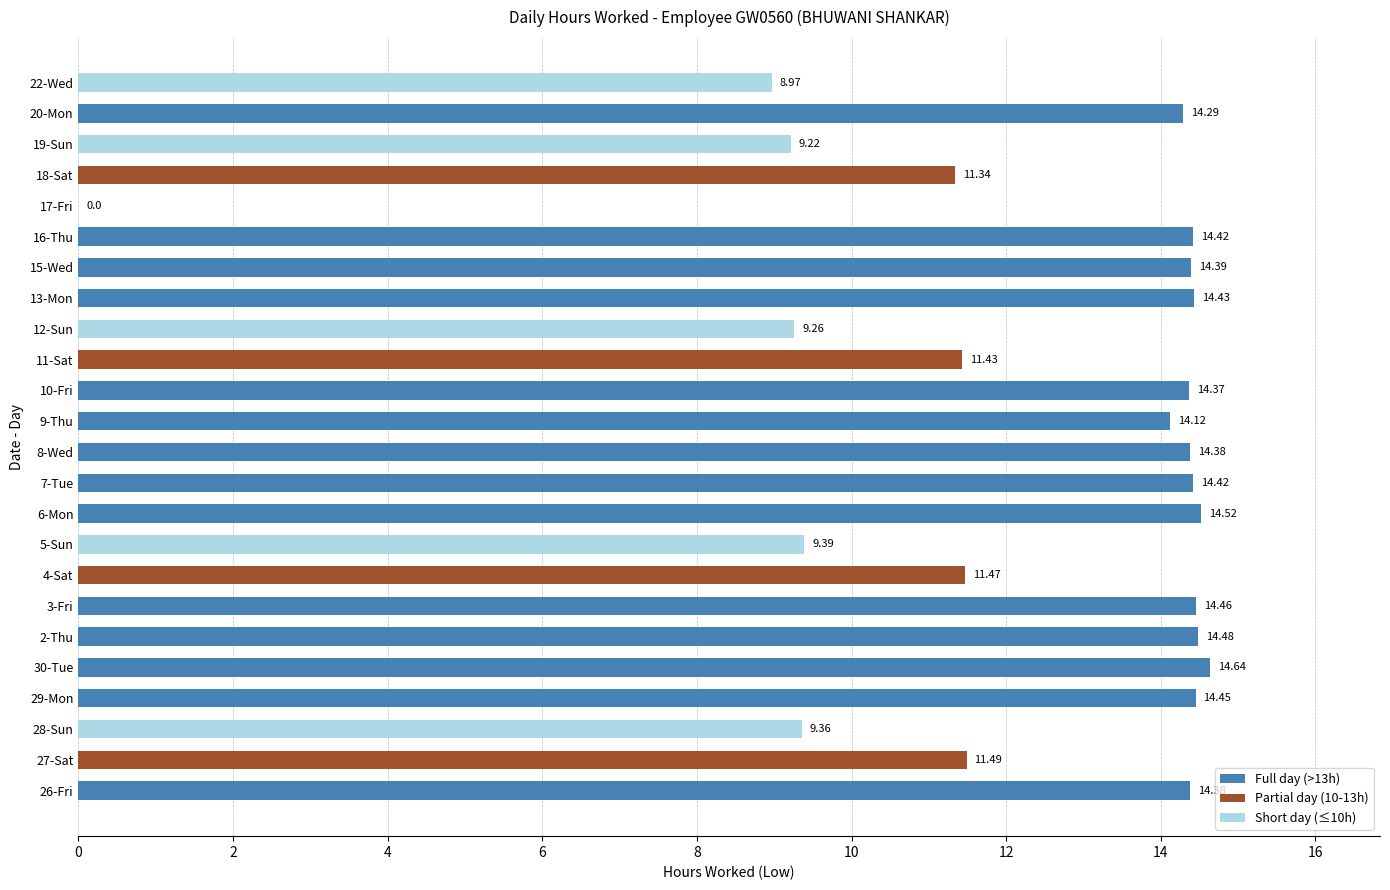

Count the number of values greater than 14.

14